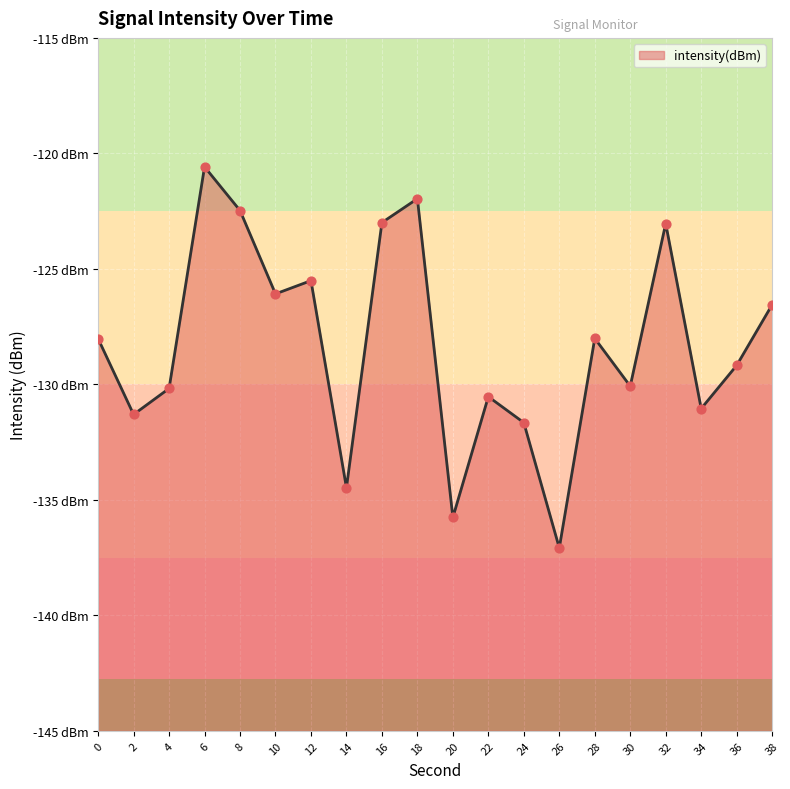

What is the change in value from 18 to 30?

-8.1